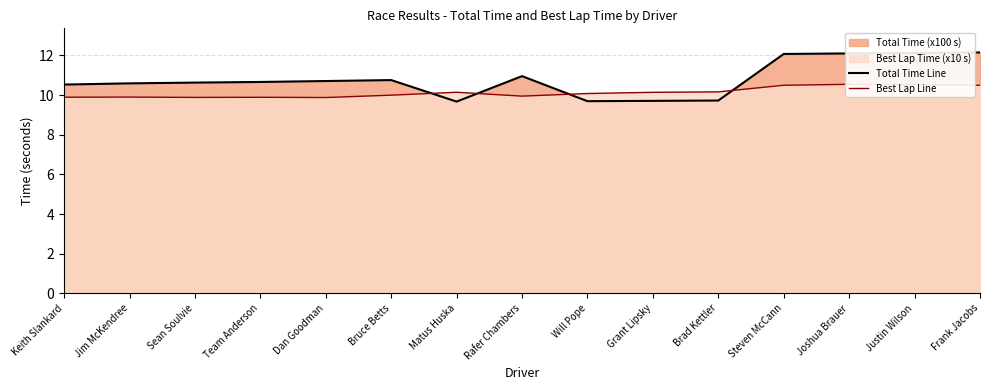

Is it true that Best Lap Line equals 10.5 at Joshua Brauer?

True